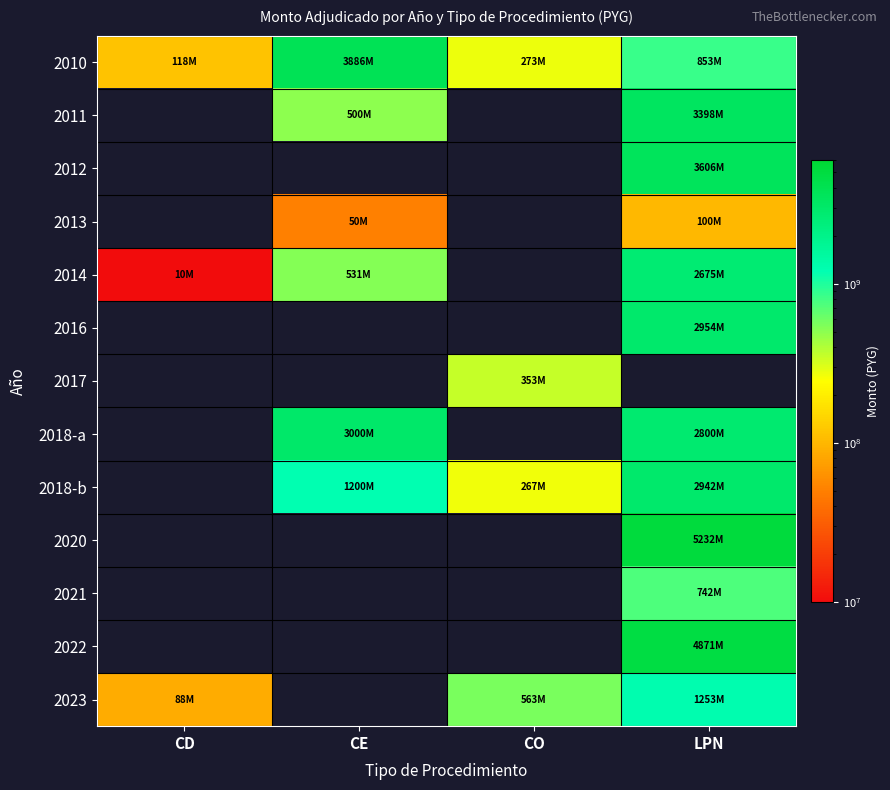

How many positive values does the 2012 series have?

1